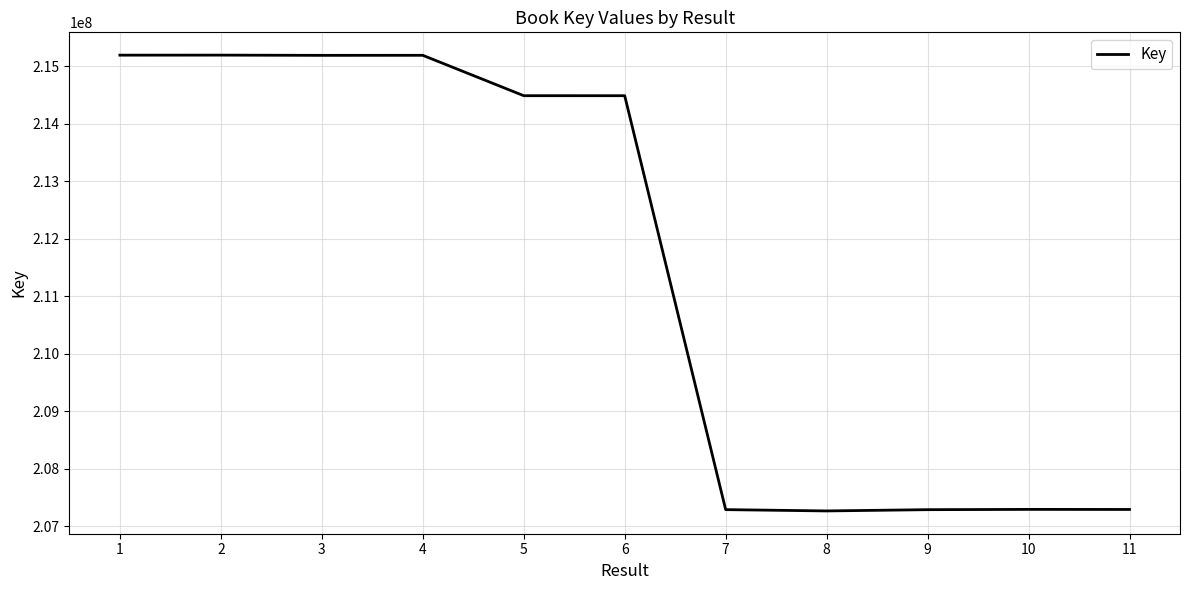

What is the difference between the values at 9 and 8?

21885